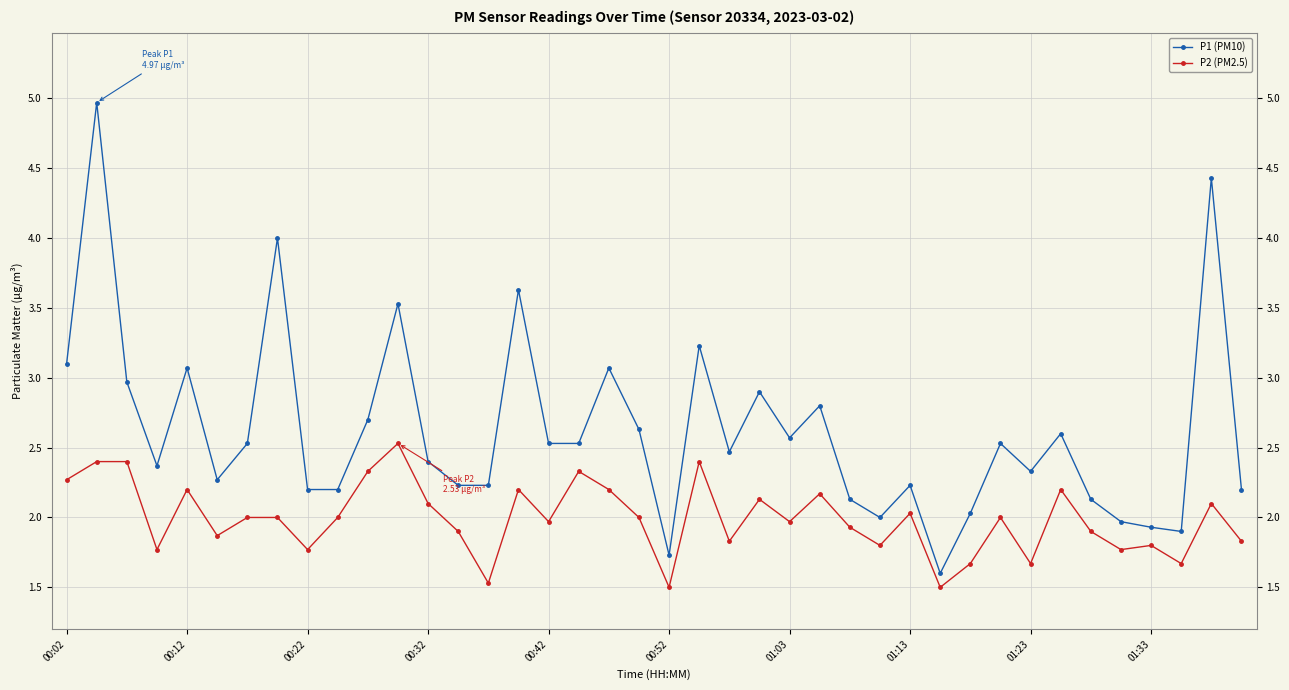

List the series in order of their overall mean, lowest first.

P2 (PM2.5), P1 (PM10)